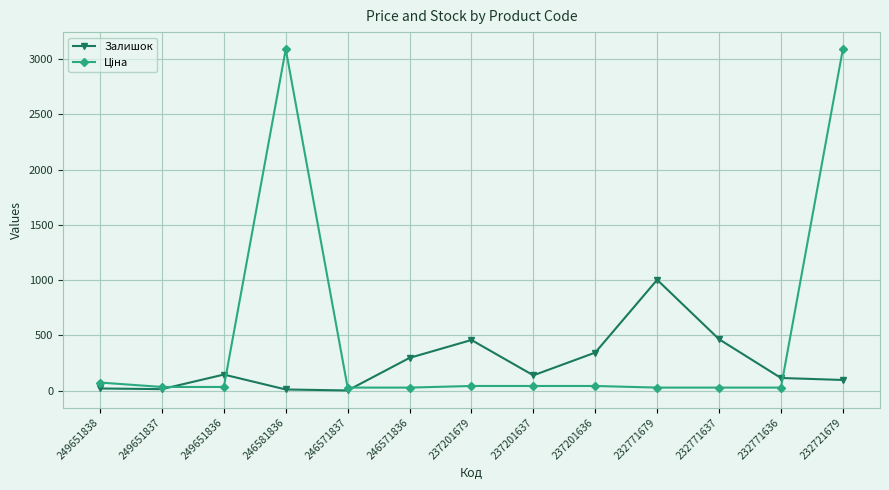

Which category has the highest value in the Залишок series?

232771679